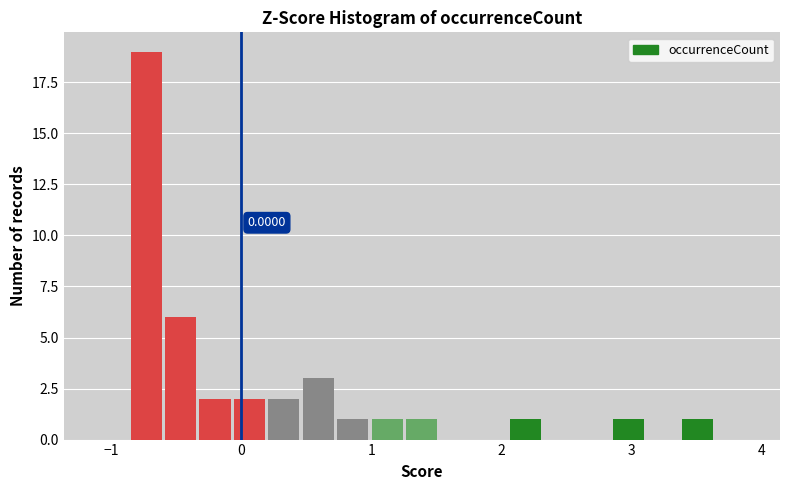

Read against the x-axis, roughly where is the centre of the tallest bar?

-0.7